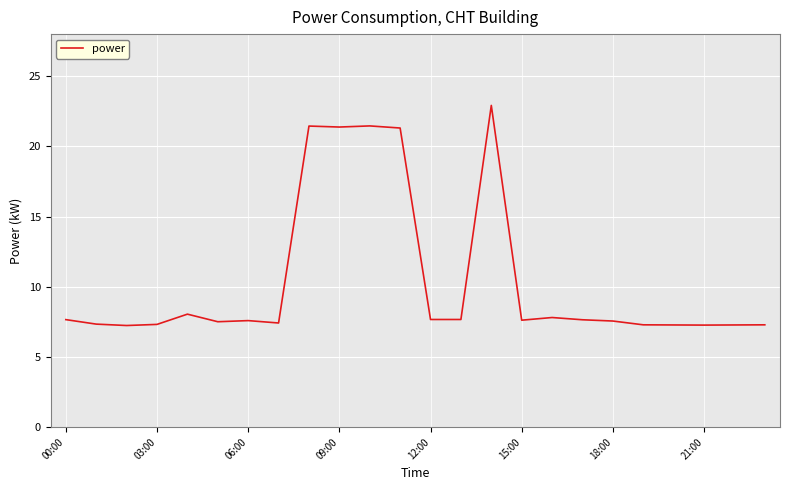

What is the maximum value shown in the chart?

22.9